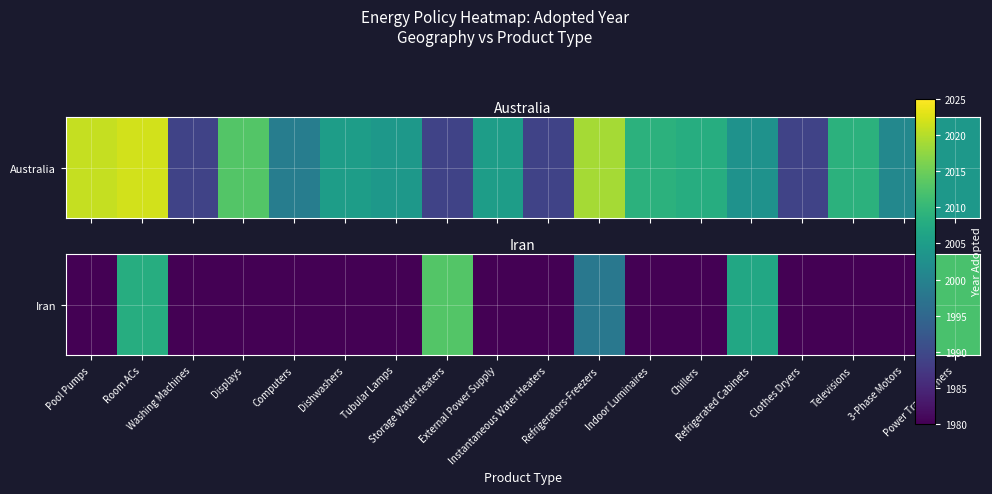

True or false: the data shows 2773 at Power Transformers.

False